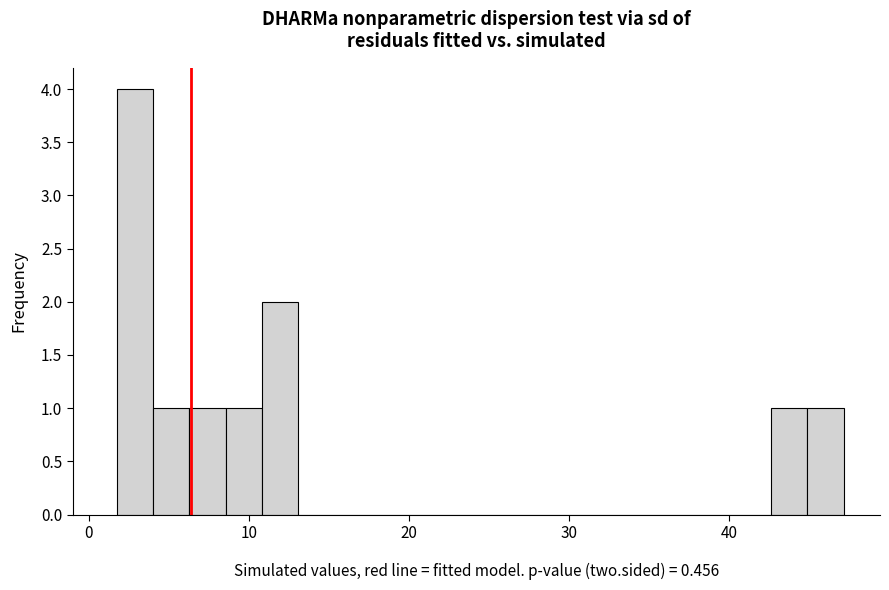

Around what value on the x-axis is the tallest bar? Give the approximate position of its centre, as read against the axis.

3